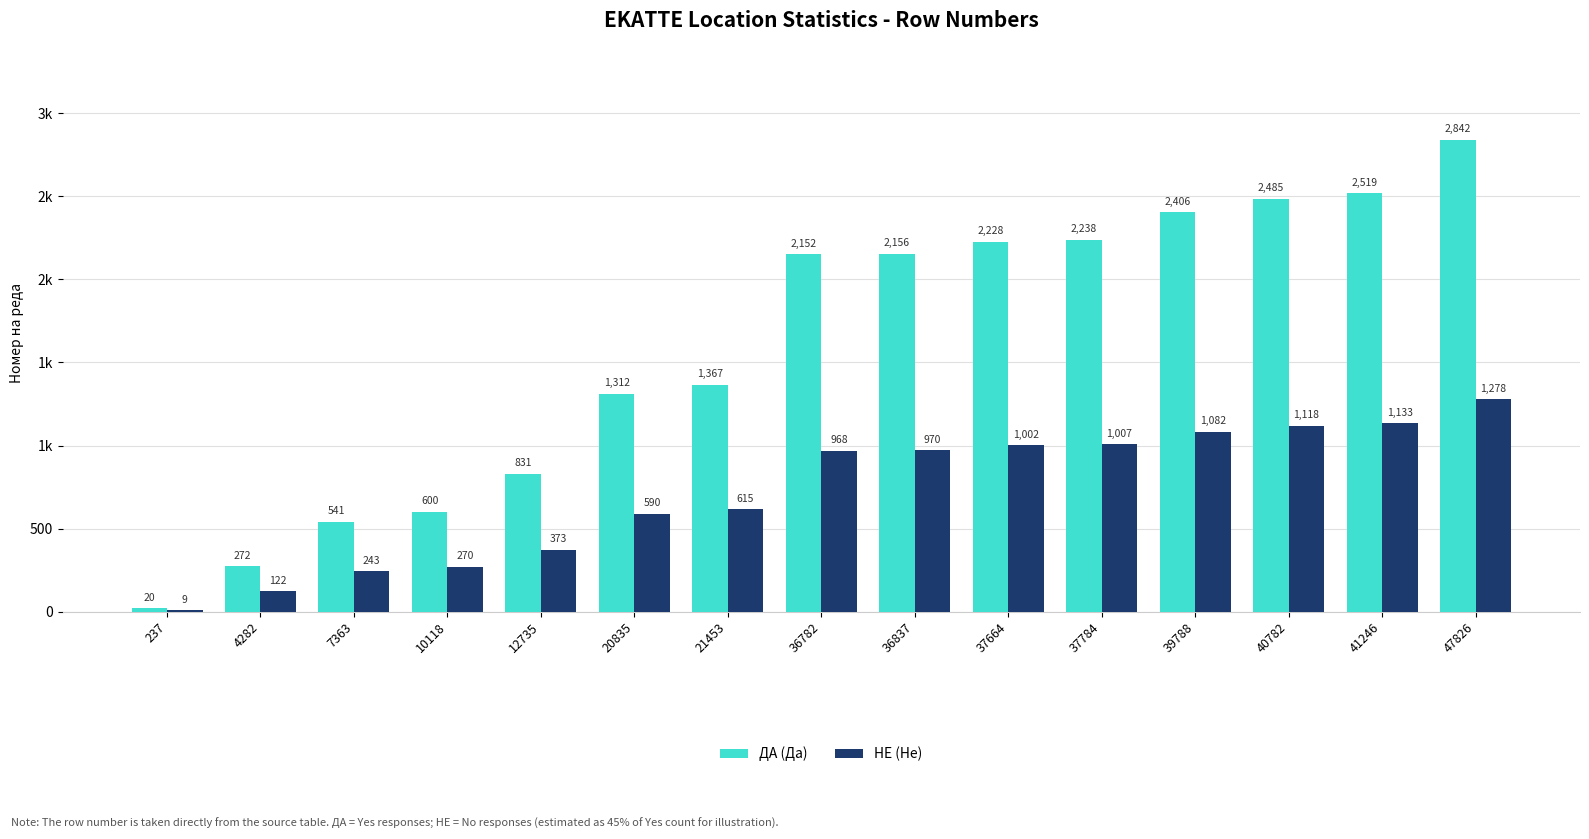

What is the total value across all series at 41246?

3652